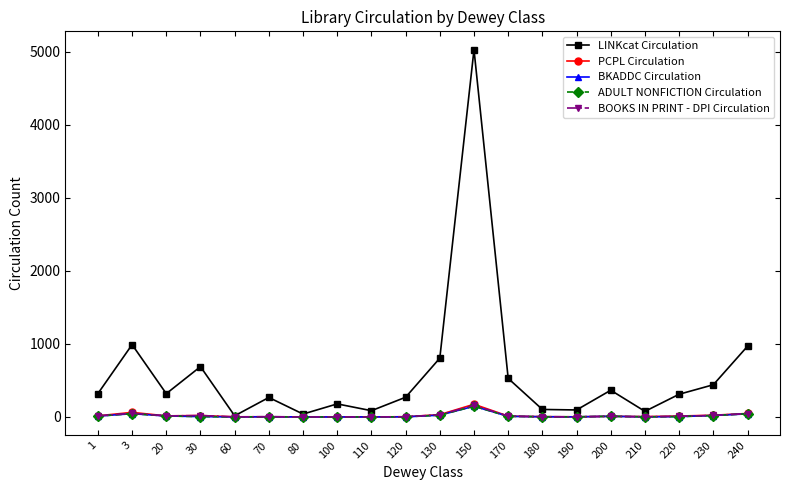

Is it true that BKADDC Circulation equals 1 at 60?

True